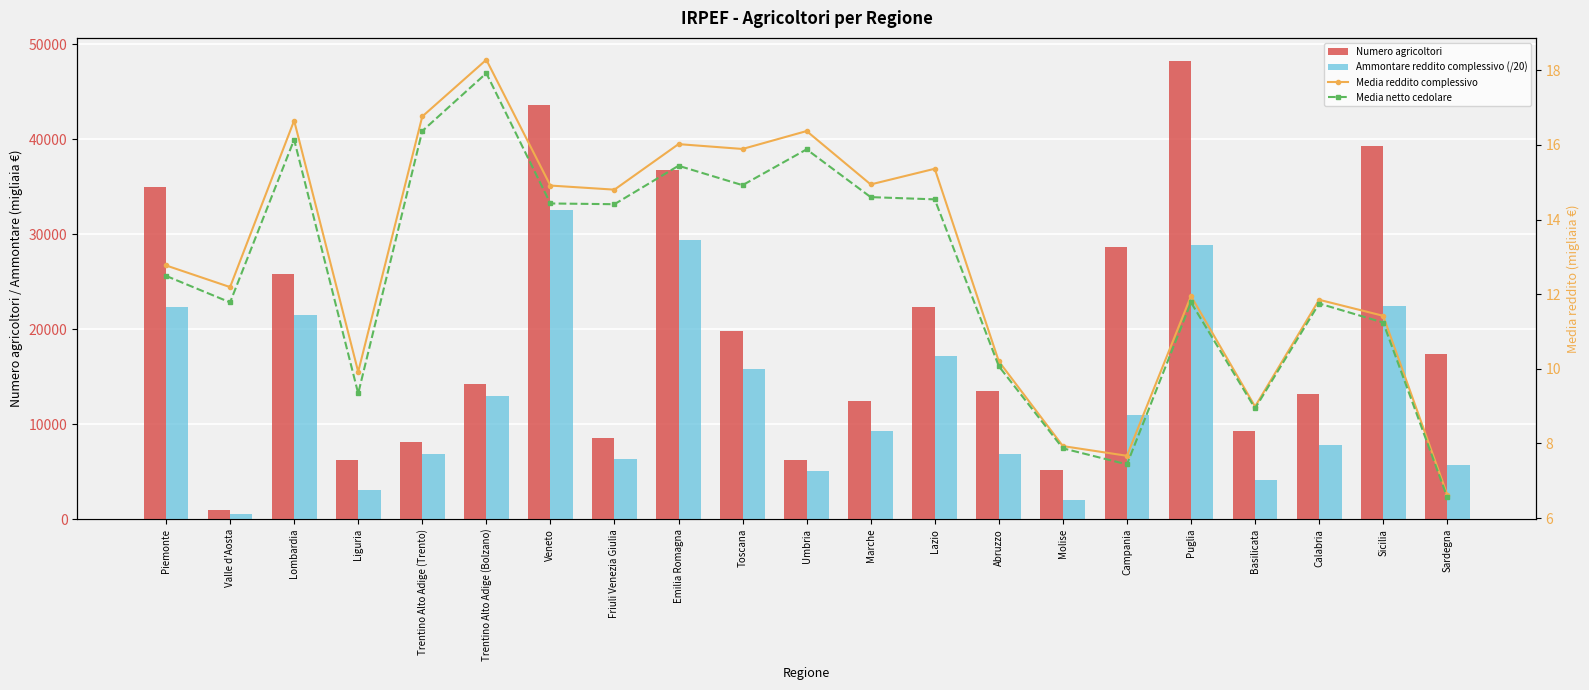

Is it true that Media netto cedolare equals 5.1 at Abruzzo?

False